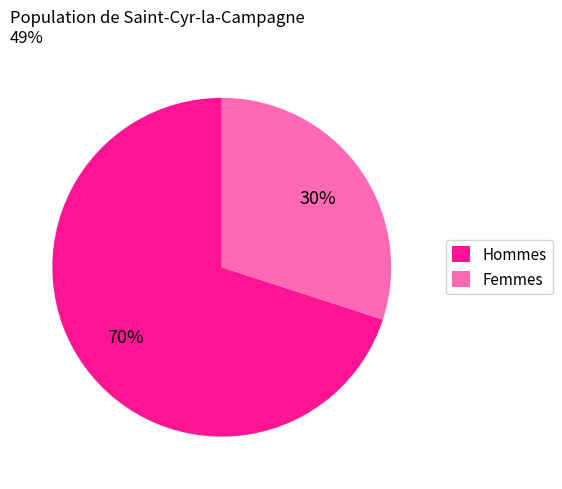

To the nearest percent, what is the average slice percentage?

50%